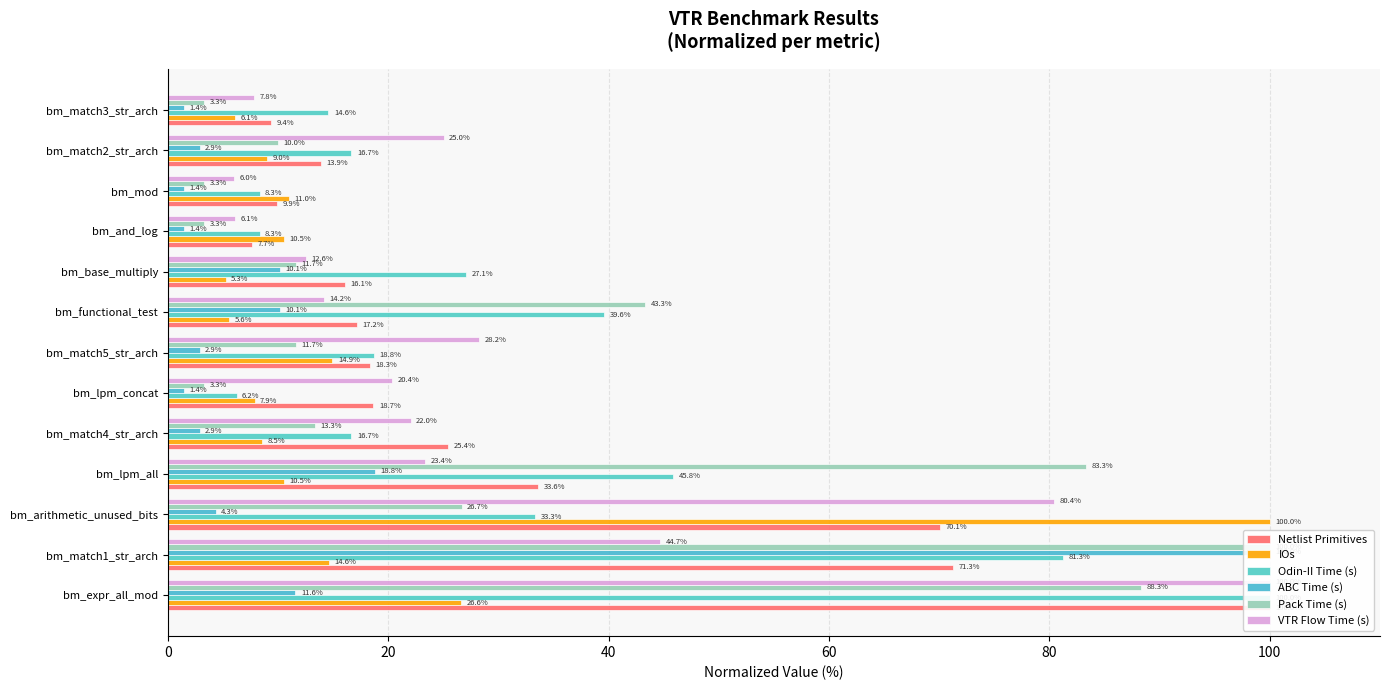

What is the minimum value shown in the chart?

1.4